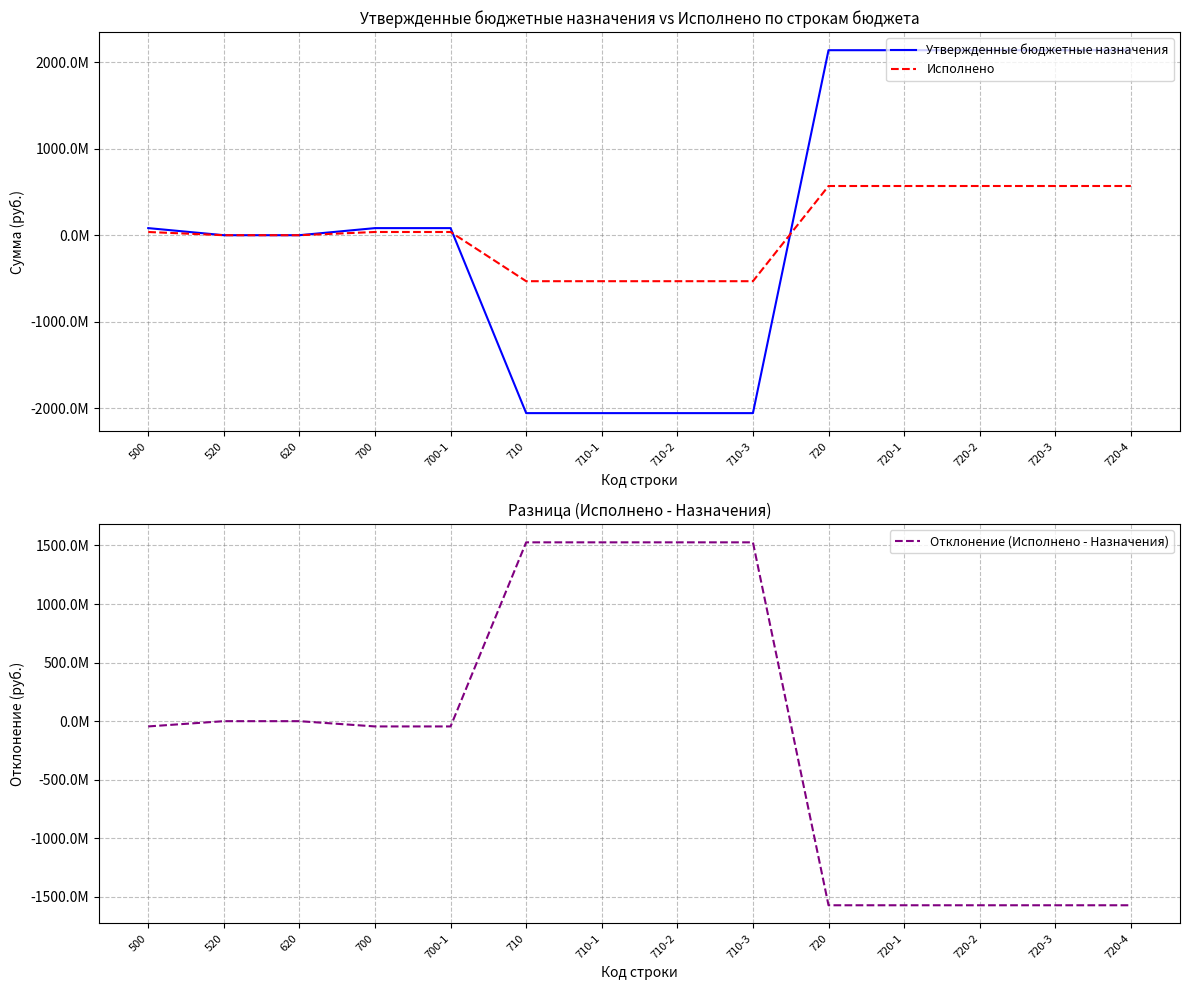

What is the value of the Отклонение (Исполнено - Назначения) point at the 7th from the left?

1526385393.7